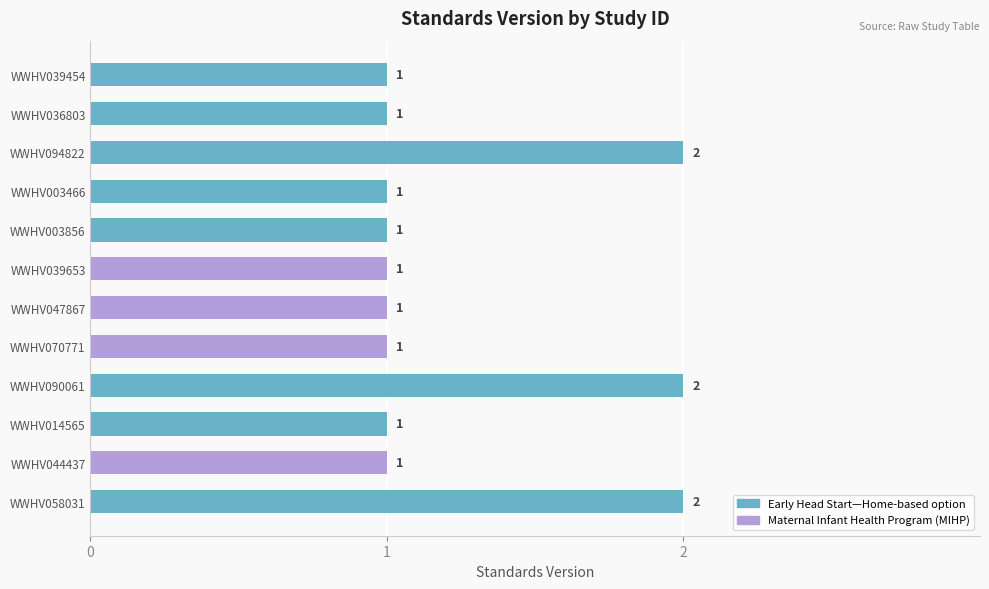

What is the label of the 12th bar from the top?

WWHV058031